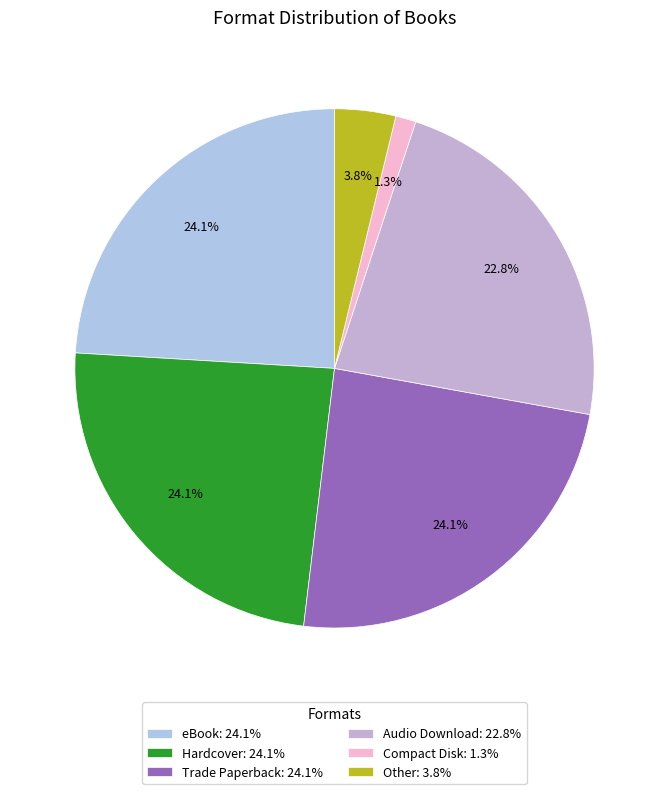

Is there a majority slice in this chart?

No